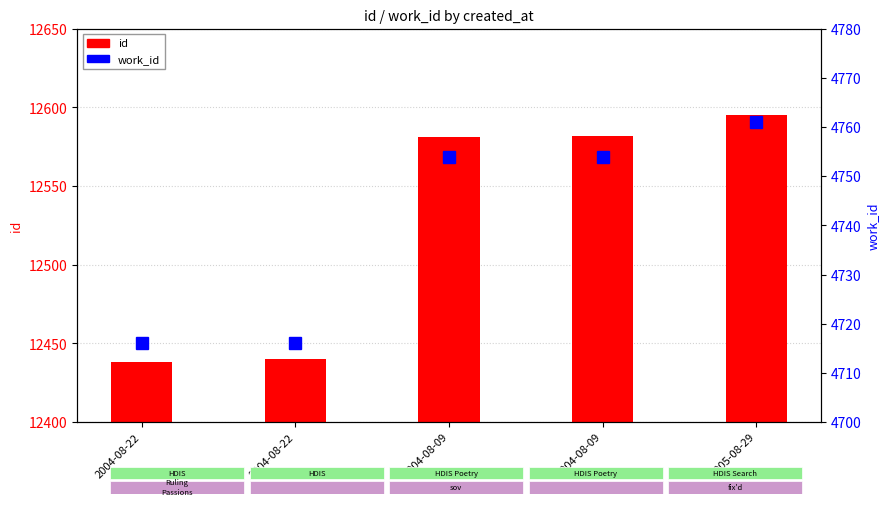

What is the total value across all series at 2004-08-22?

17154